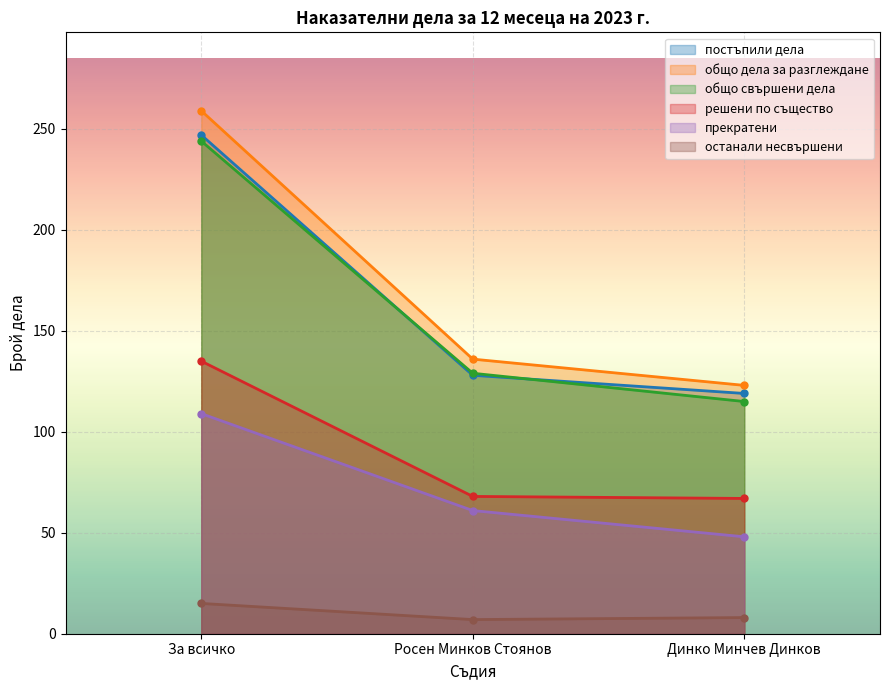

Reading left to right, what are all the values shown in this chart?

постъпили дела: 247	128	119
общо дела за разглеждане: 259	136	123
общо свършени дела: 244	129	115
решени по същество: 135	68	67
прекратени: 109	61	48
останали несвършени: 15	7	8